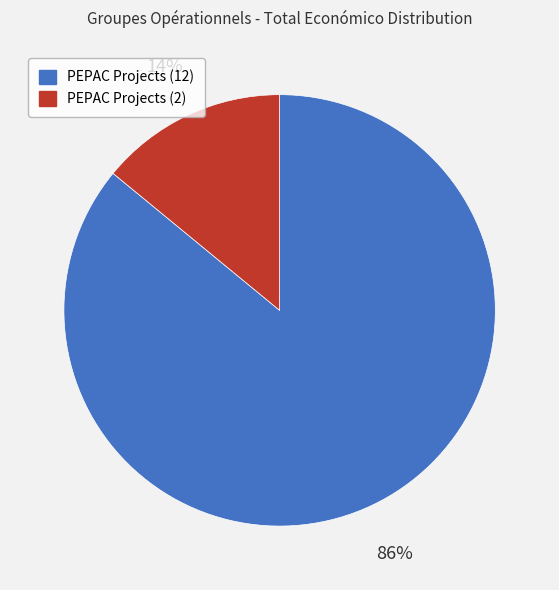

To the nearest percent, what is the difference between the largest and smallest slice percentages?

72%